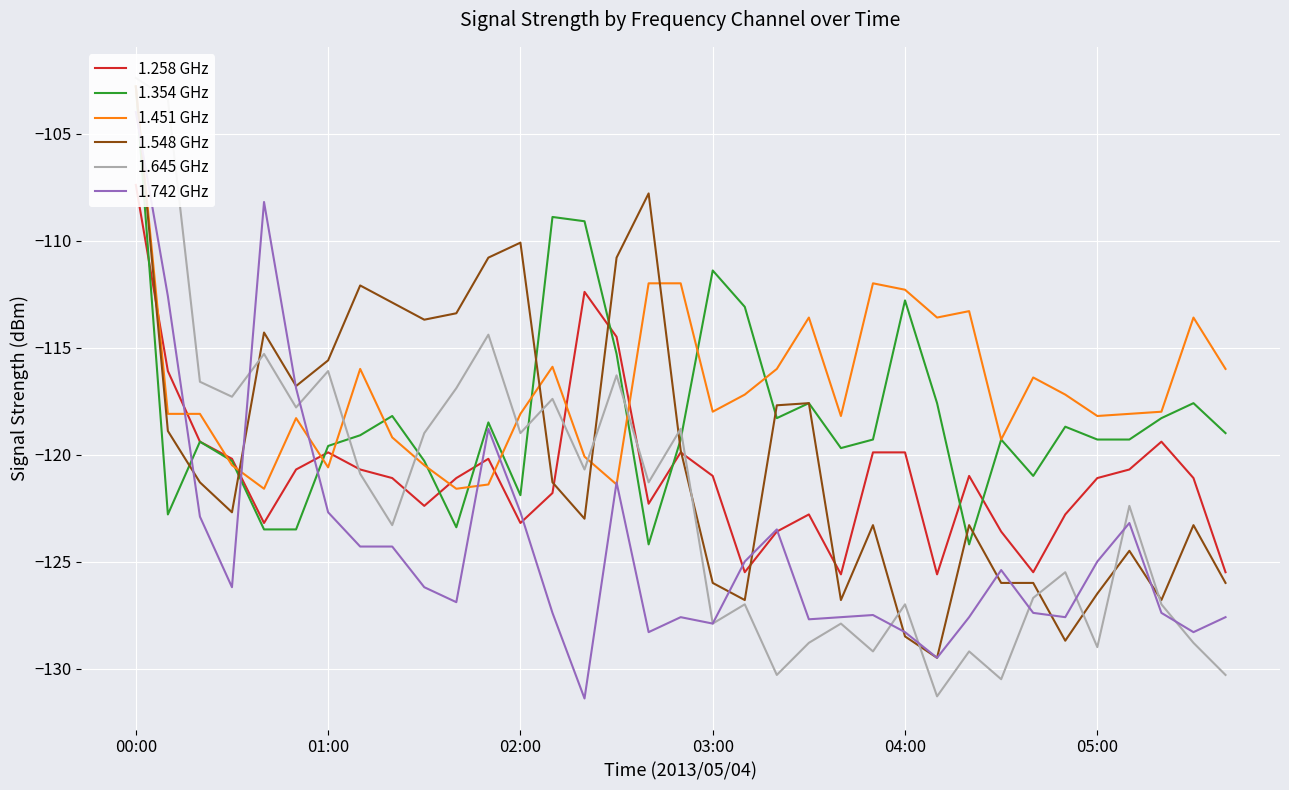

What is the highest value of the 1.645 GHz series?

-102.4